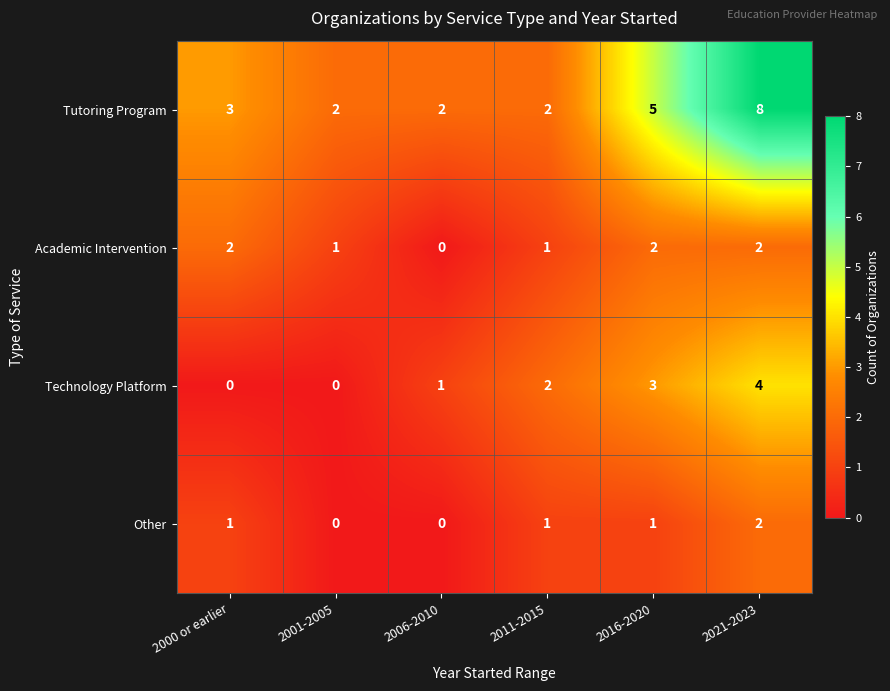

What is the difference between the second highest and minimum values in the Technology Platform series?

3